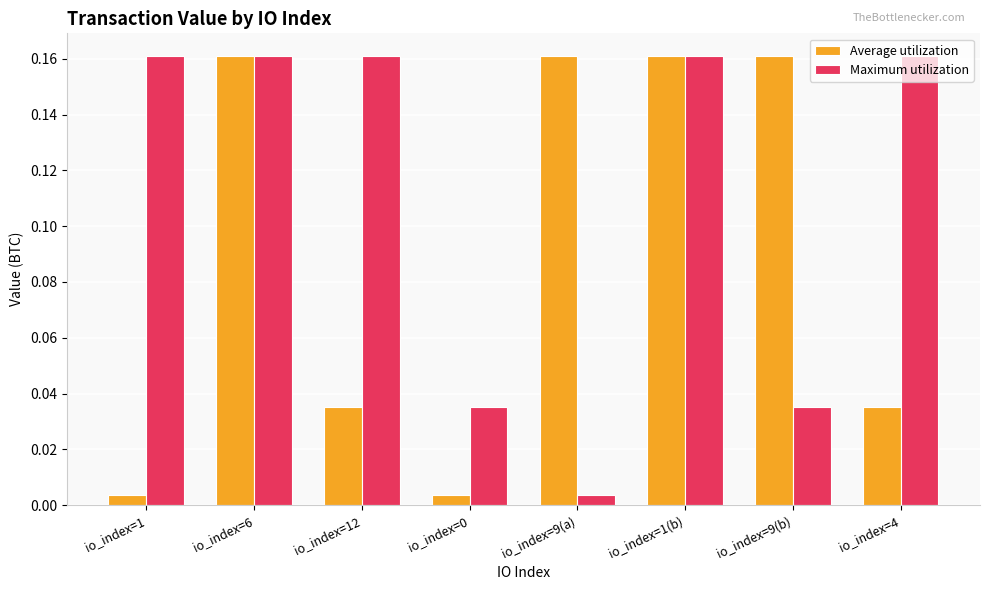

What is the label of the 6th bar from the left?

io_index=1(b)